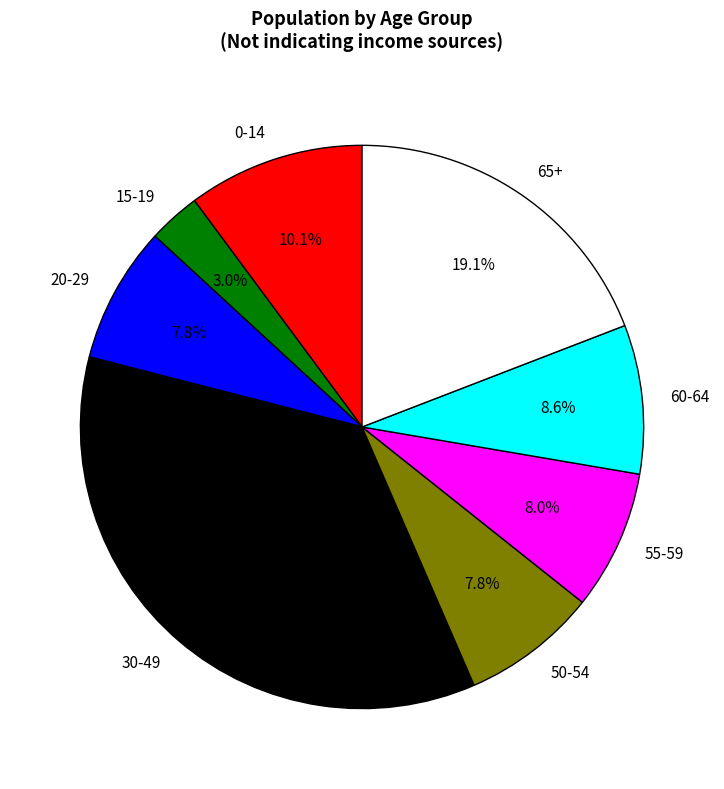

To the nearest percent, what is the average slice percentage?

12%